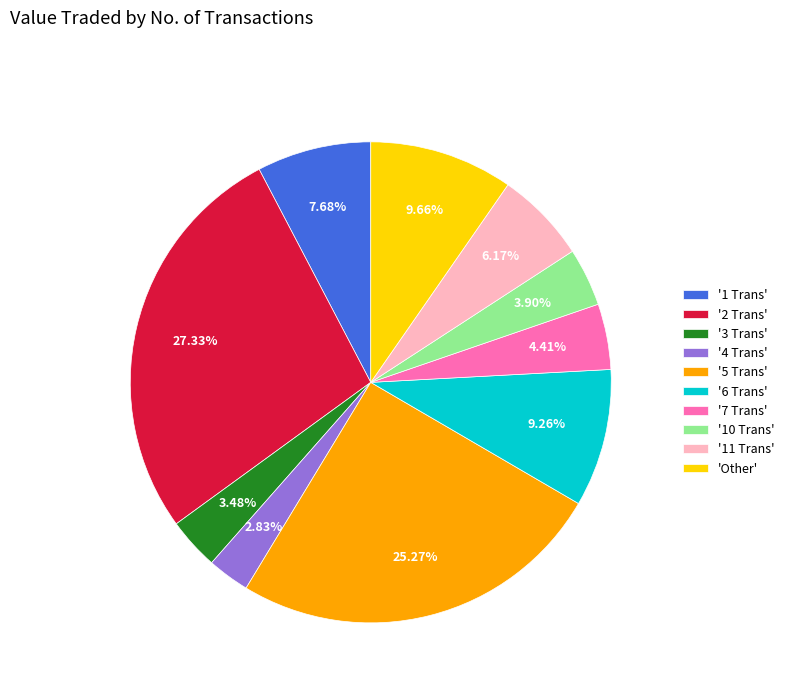

How many segments does this pie chart have?

10